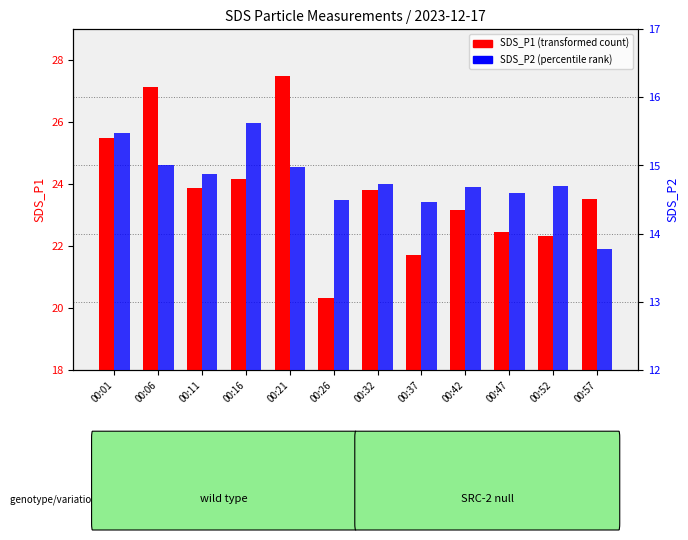

List the series in order of their peak value, highest first.

SDS_P1, SDS_P2